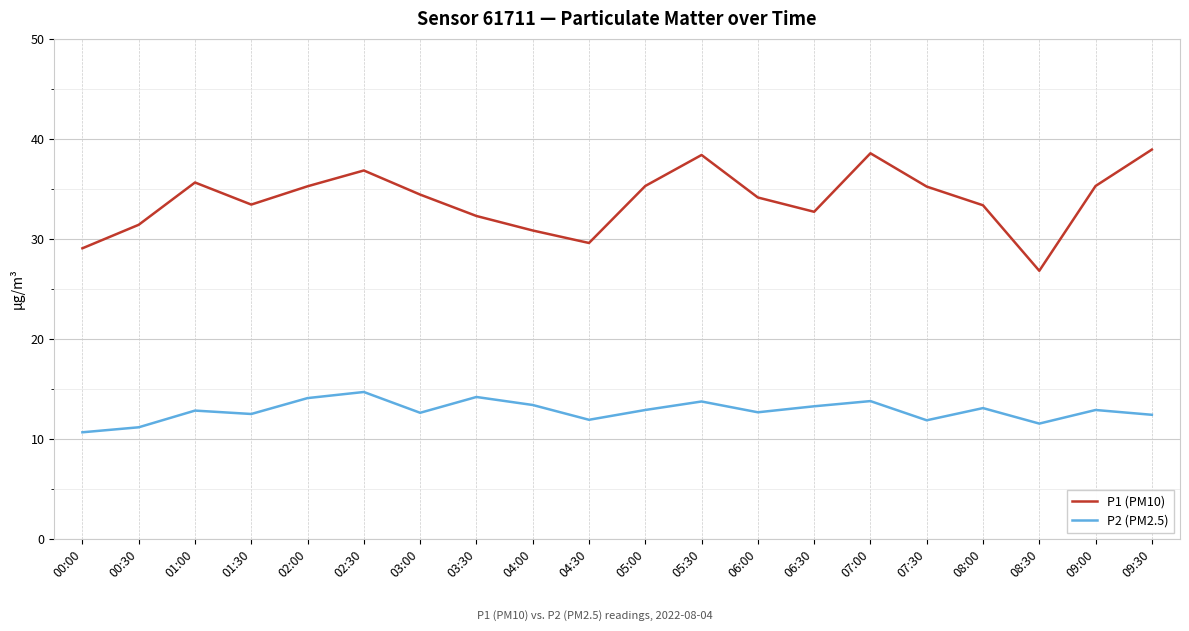

Which series has the largest range (max minus min)?

P1 (PM10)